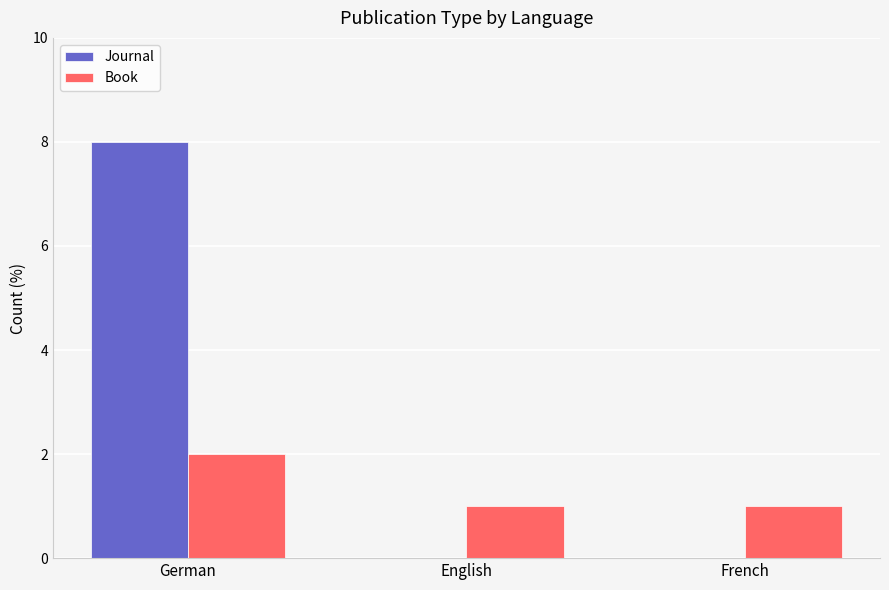

Reading right to left, list all the values displayed in this chart.

Journal: French=0	English=0	German=8
Book: French=1	English=1	German=2